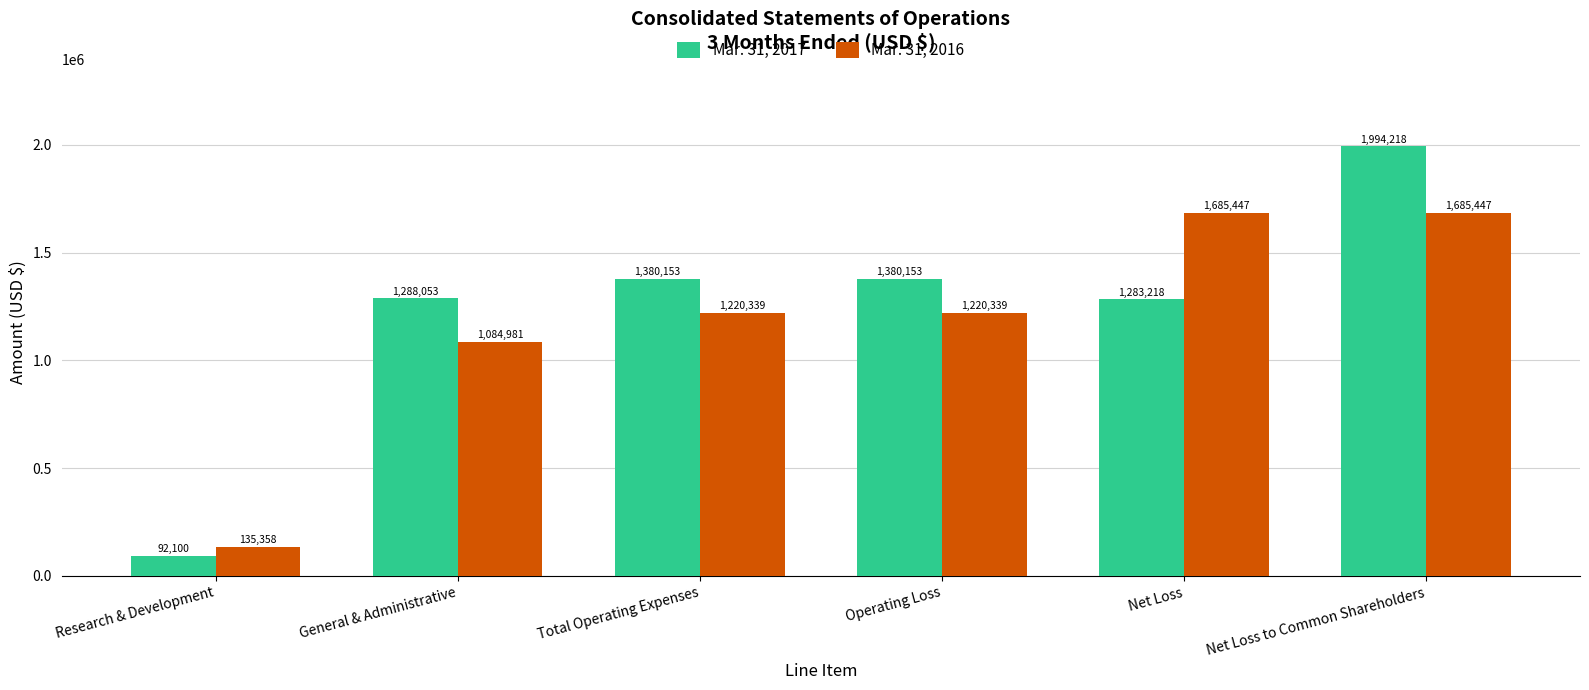

What is the value of the Mar. 31, 2016 bar at the 5th from the left?

1685447